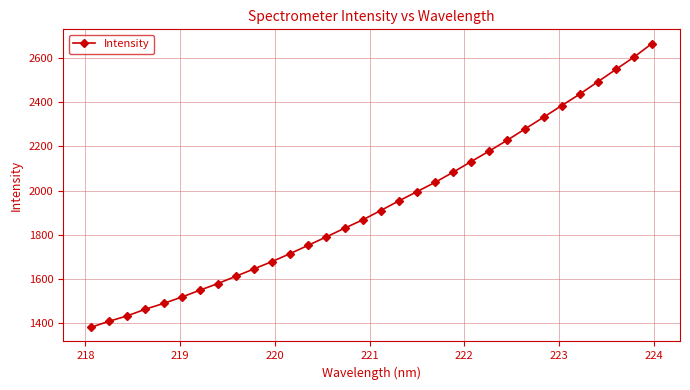

True or false: there are more than 0 points higher than both neighbors.

False